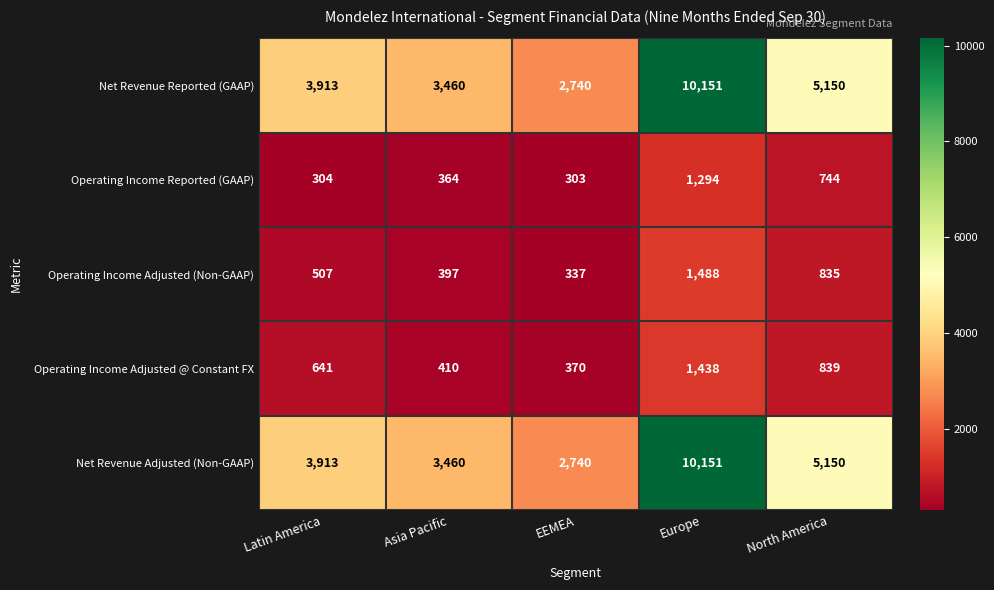

Count the number of categories in the chart.

5